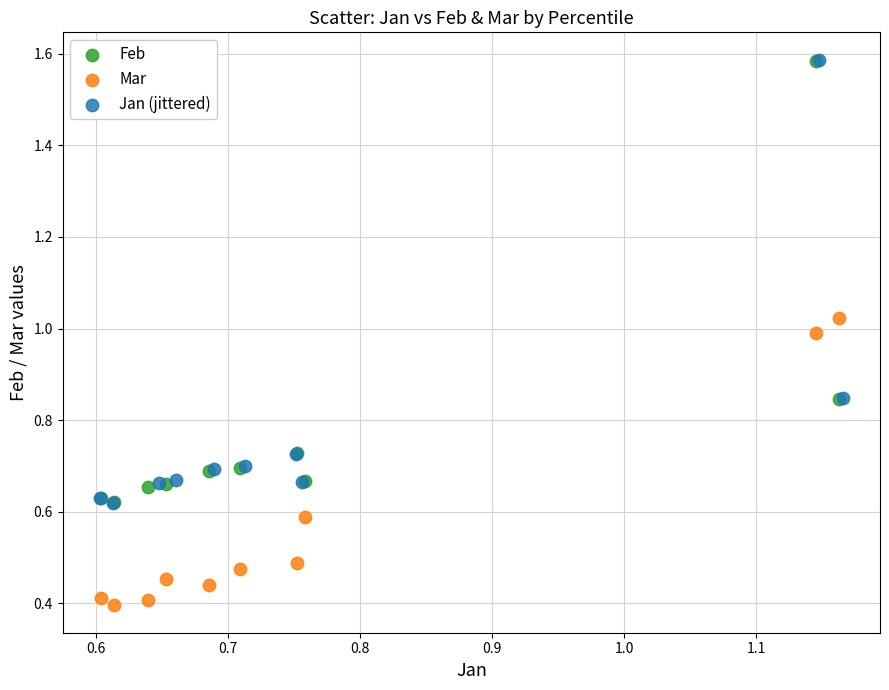

Which series reaches the minimum Y coordinate?

Mar